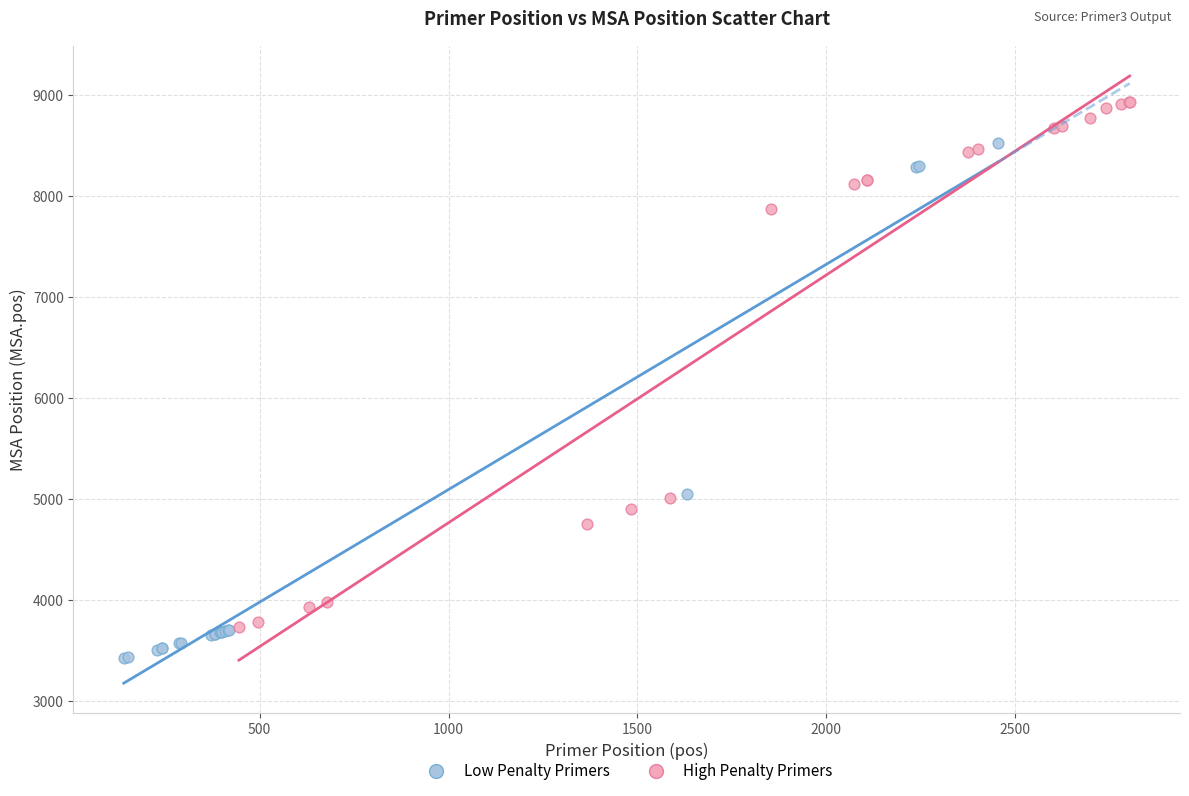

Which series reaches the minimum Y coordinate?

Low Penalty Primers